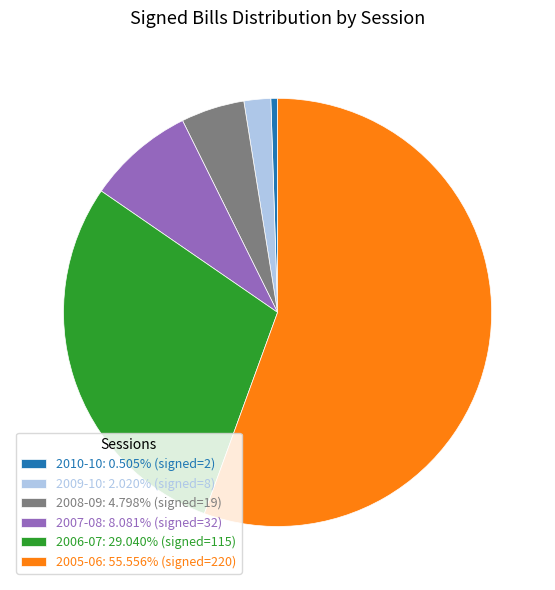

Combined, do 2007-08: 8.081% (signed=32) and 2010-10: 0.505% (signed=2) account for over 50%?

No